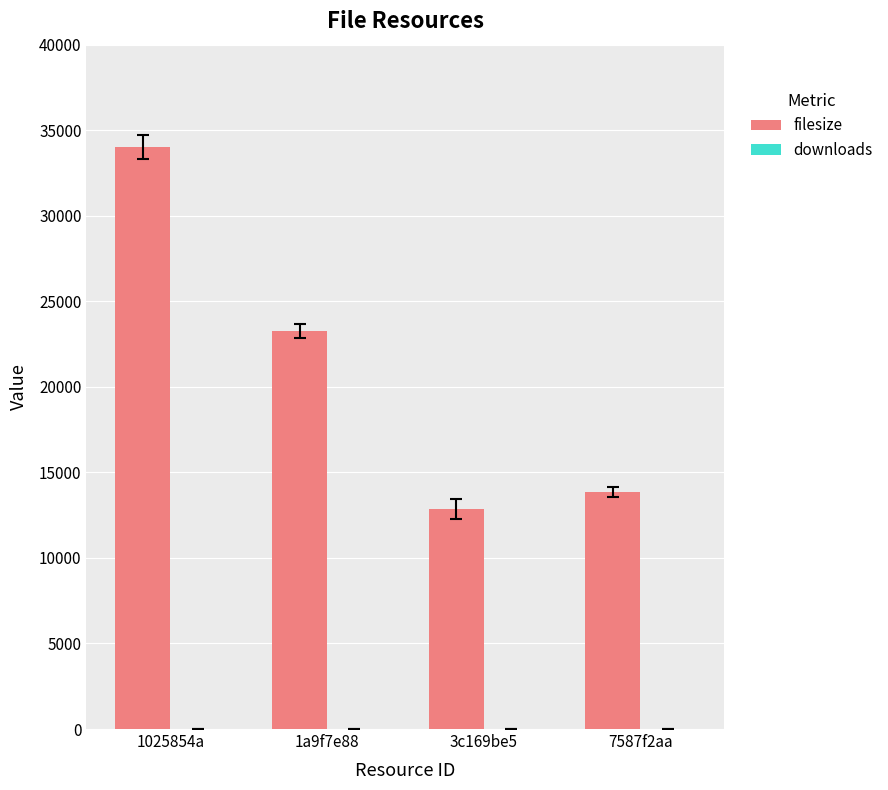

Which series changed the most between 1025854a and 7587f2aa?

filesize